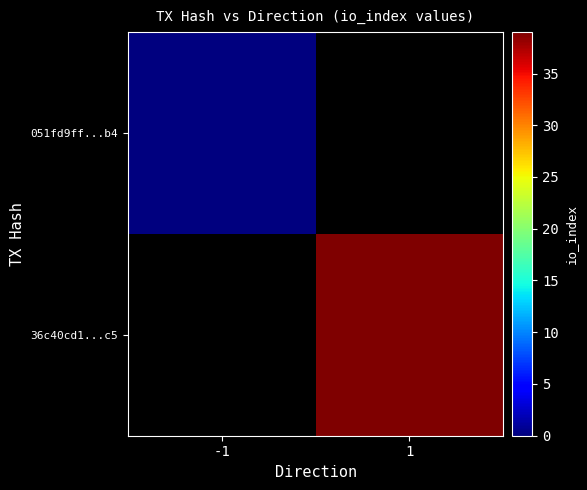

Rank the series by their average value, from highest to lowest.

051fd9ff...b4, 36c40cd1...c5